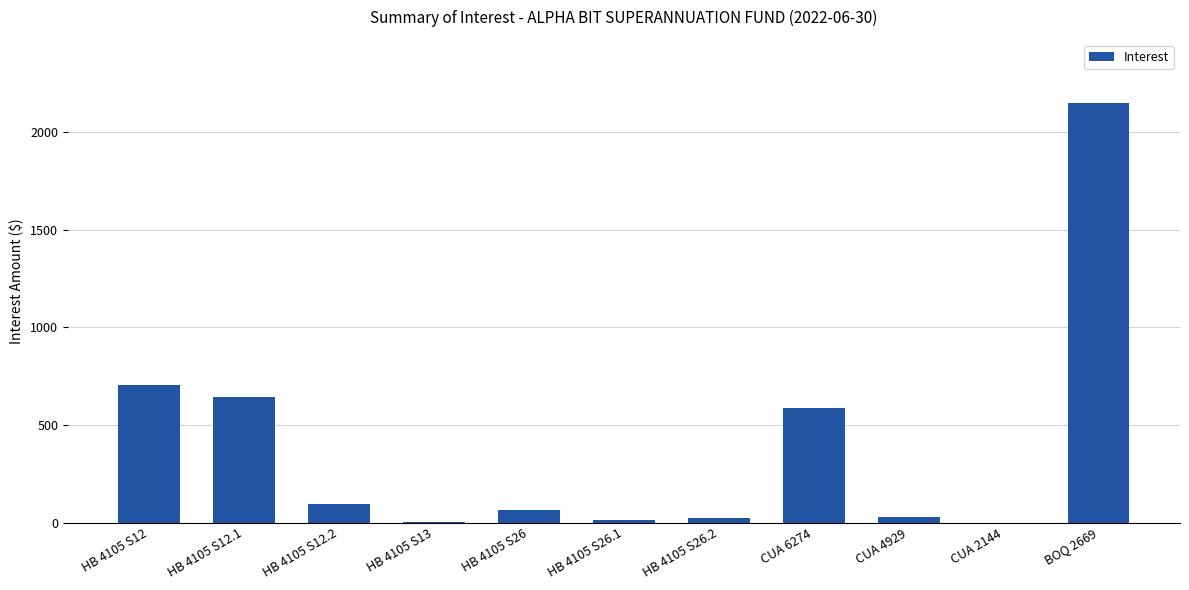

The value at CUA 6274 is 588.3. True or false?

True